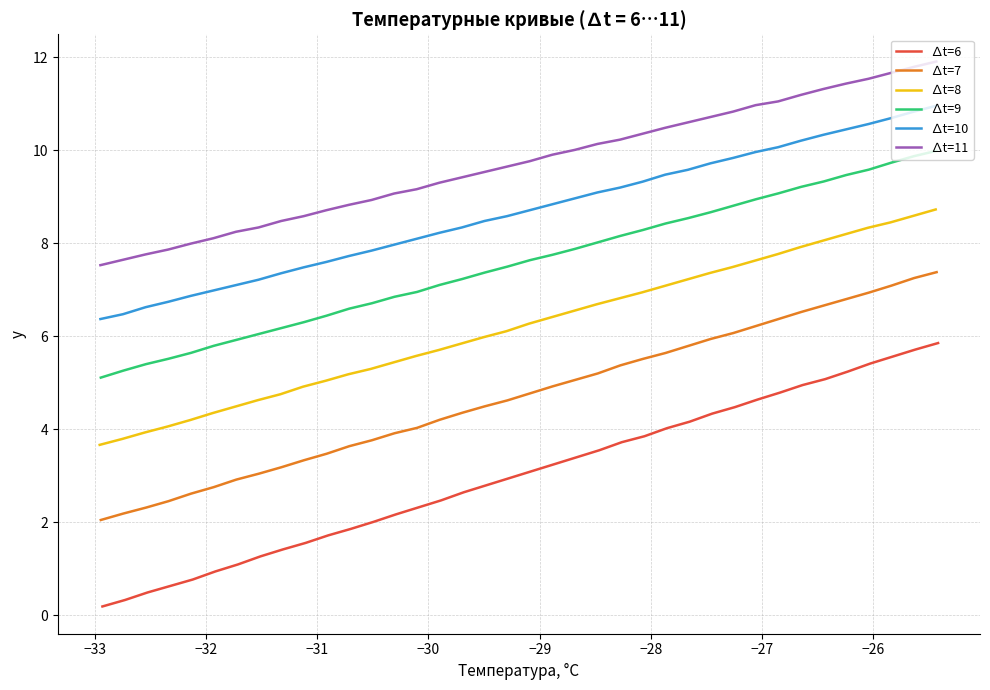

What is the smallest value displayed?

0.2